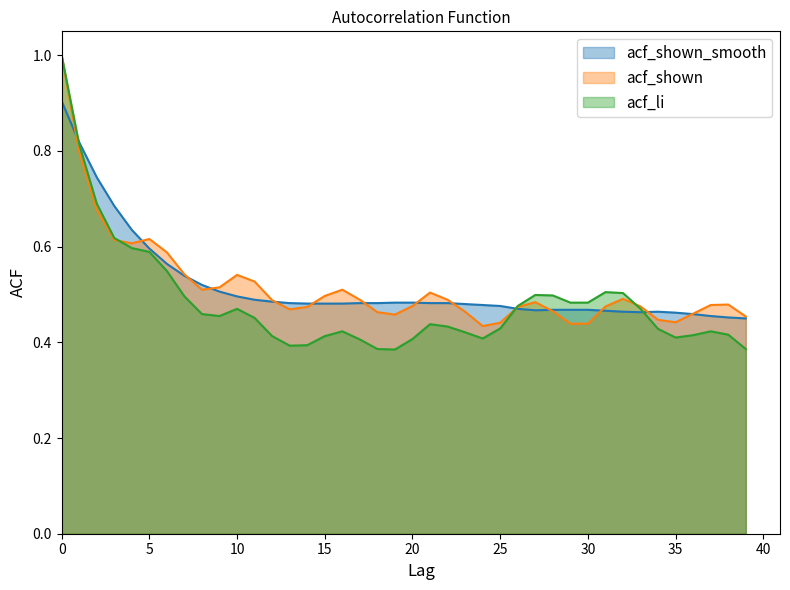

What is the difference between the acf_shown_smooth values at 11 and 4?

0.1